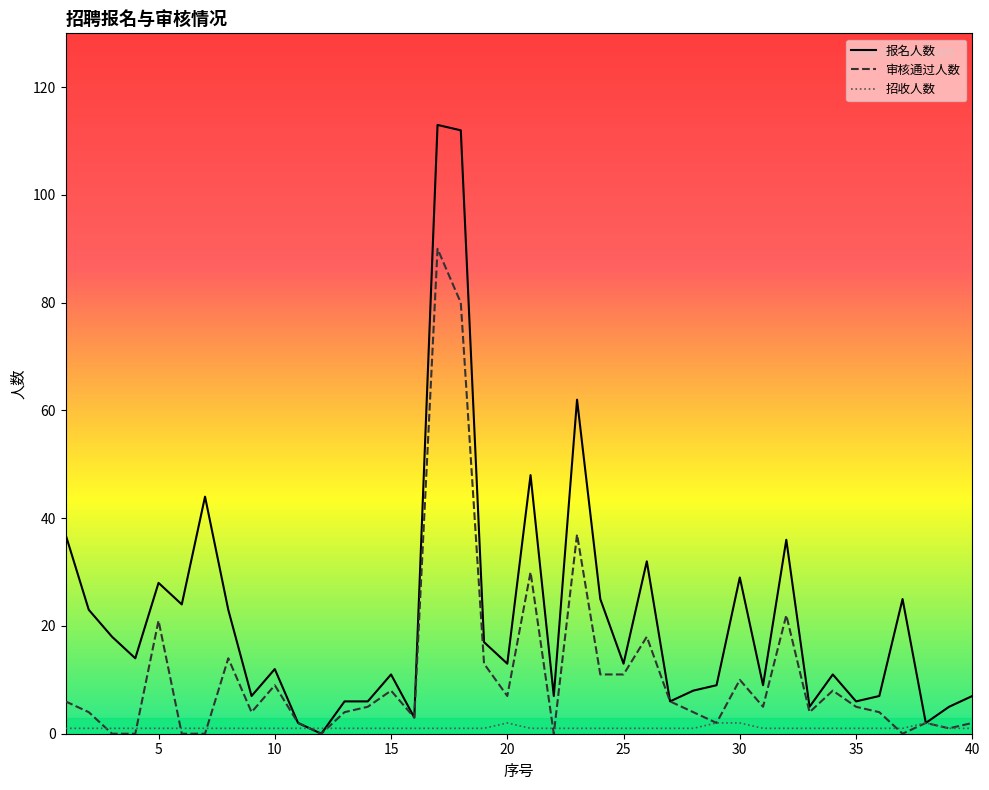

How many categories are shown in the chart?

40